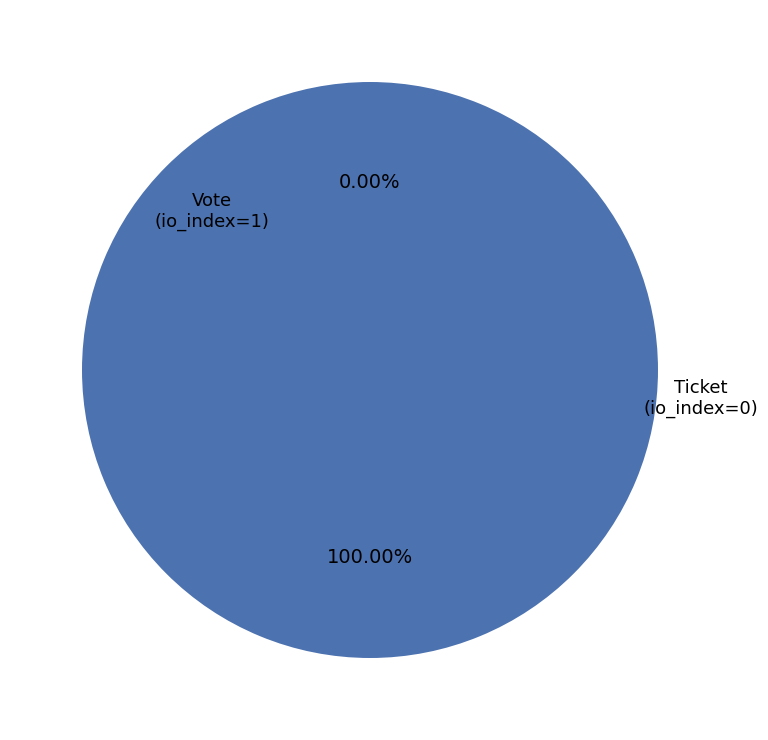

Which has a higher value, Vote
(io_index=1) or Ticket
(io_index=0)?

Vote
(io_index=1)